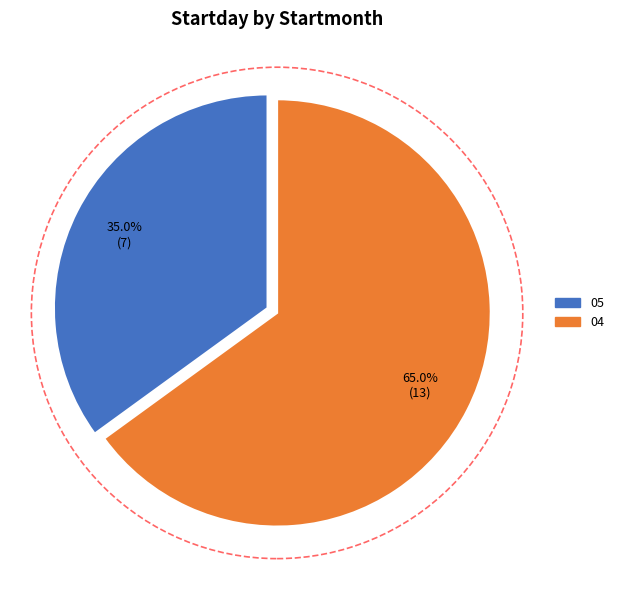

Does 04 represent more than half of the total?

Yes